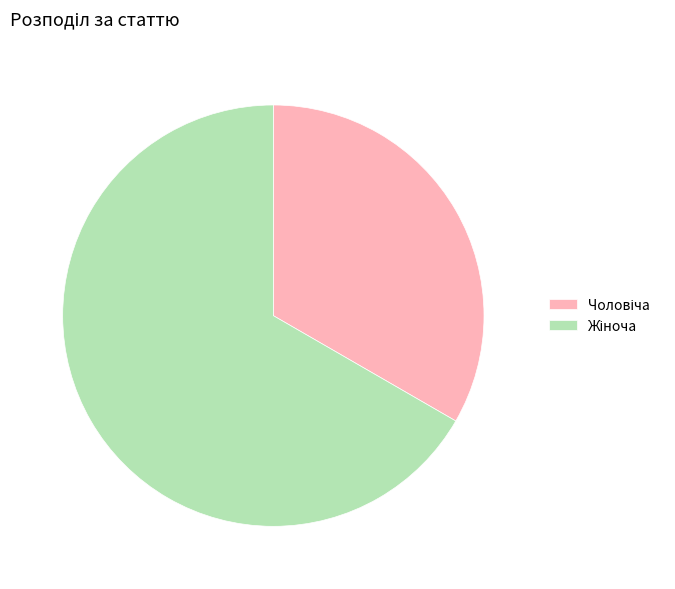

Is there a majority slice in this chart?

Yes